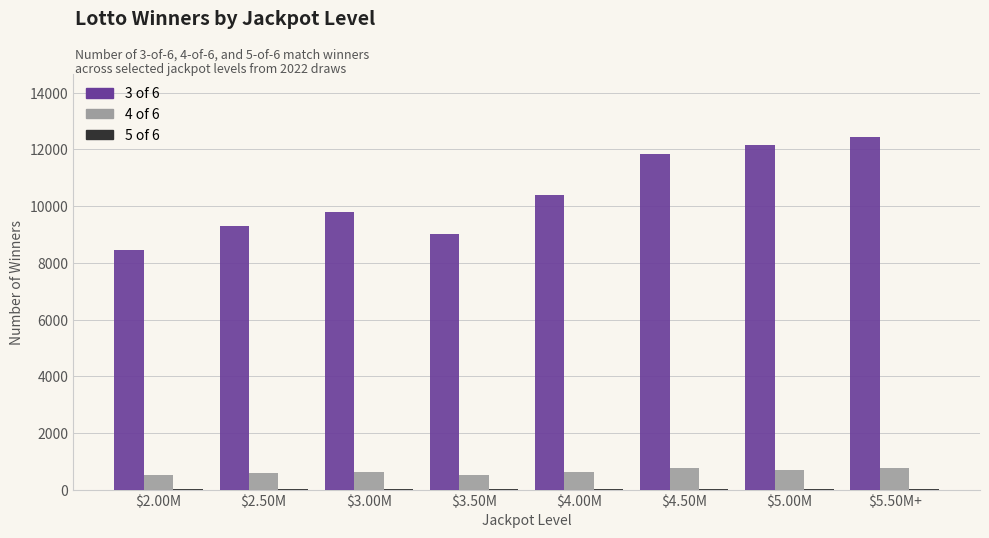

What is the maximum value shown in the chart?

12426